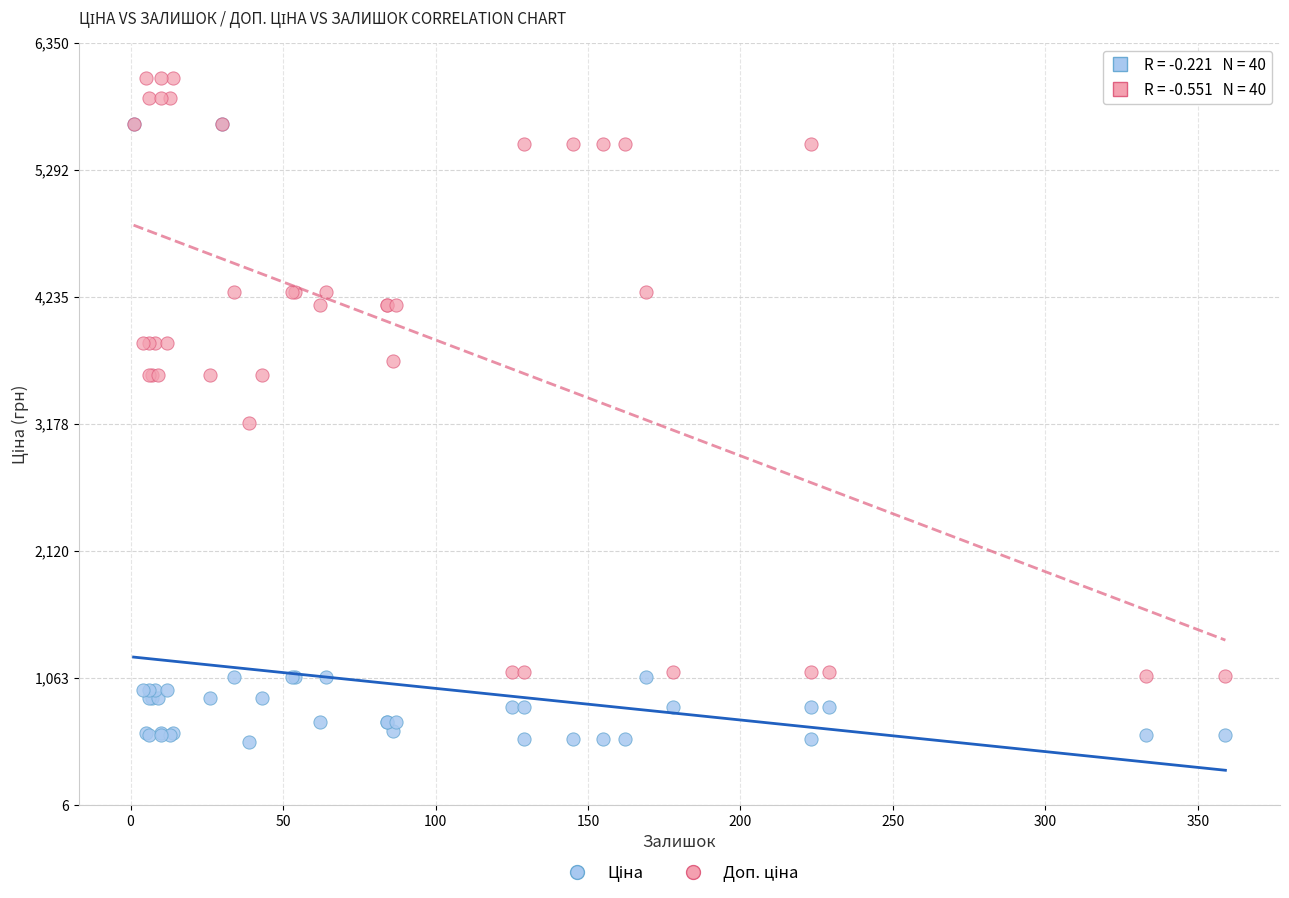

Across all series, what Y value is closest to 3296?

3187.6